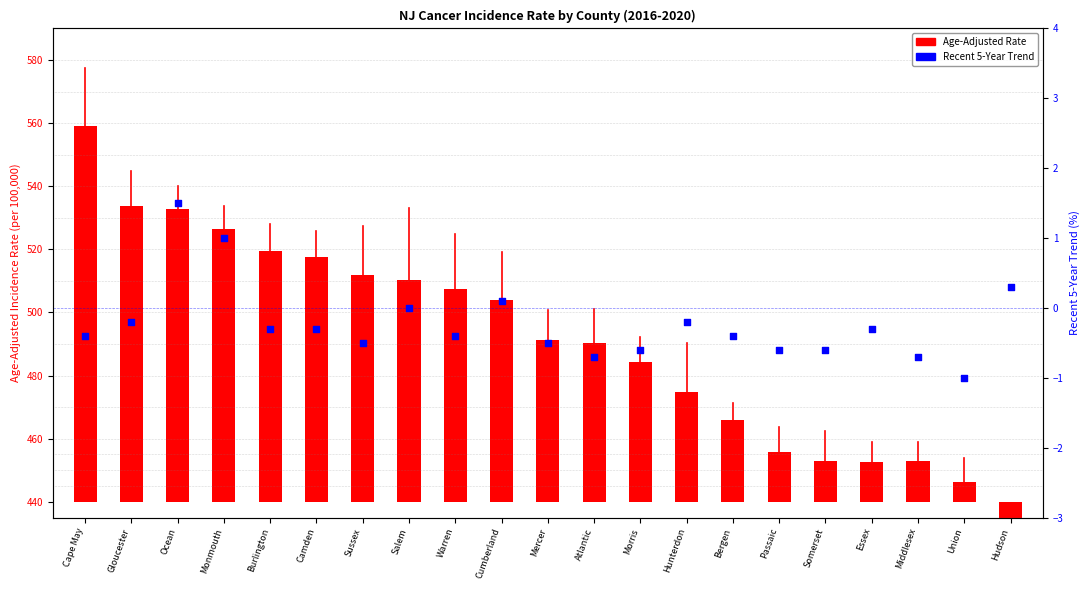

Which series contains the highest Y value?

Age-Adjusted Rate